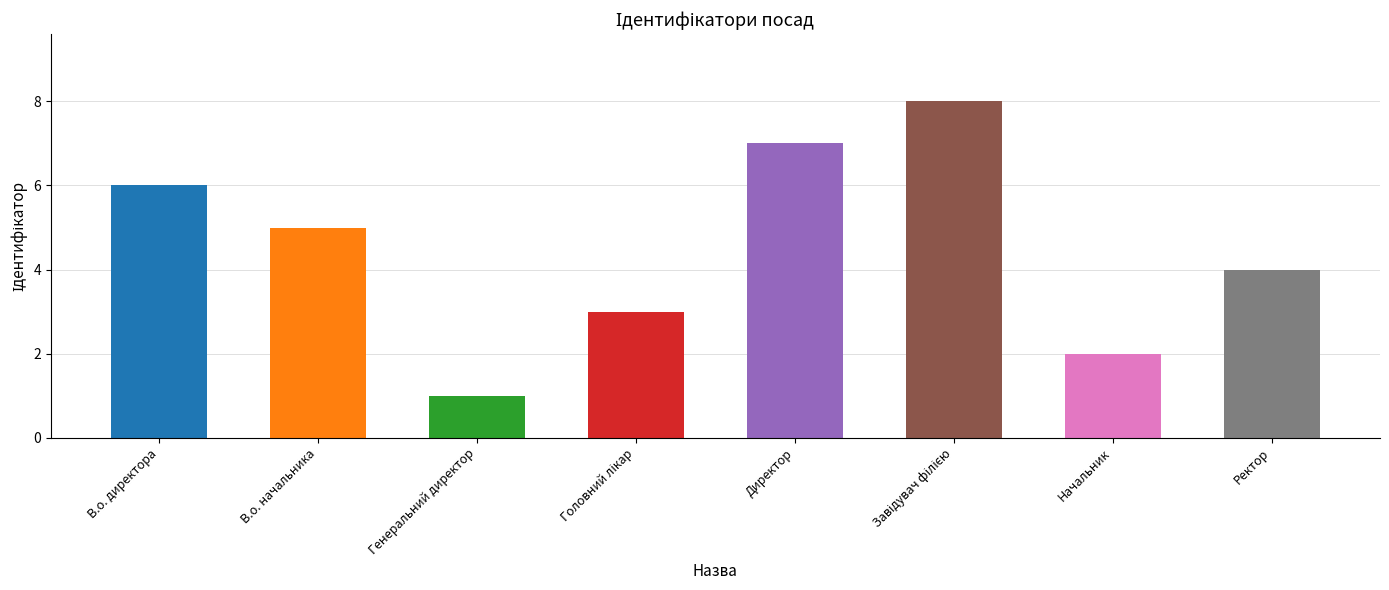

How many bars are there in total?

8